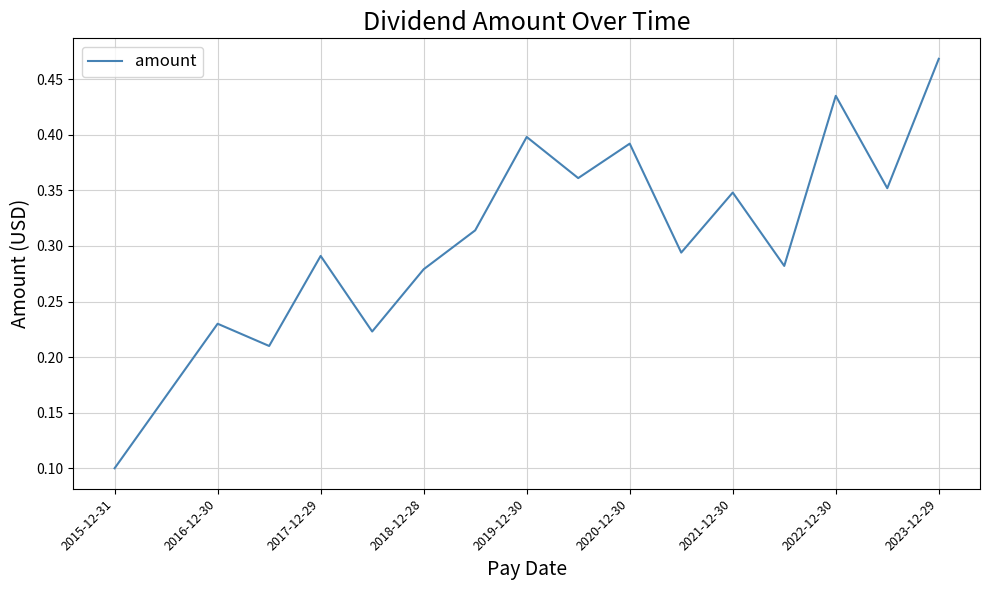

Does the chart have visible grid lines?

Yes